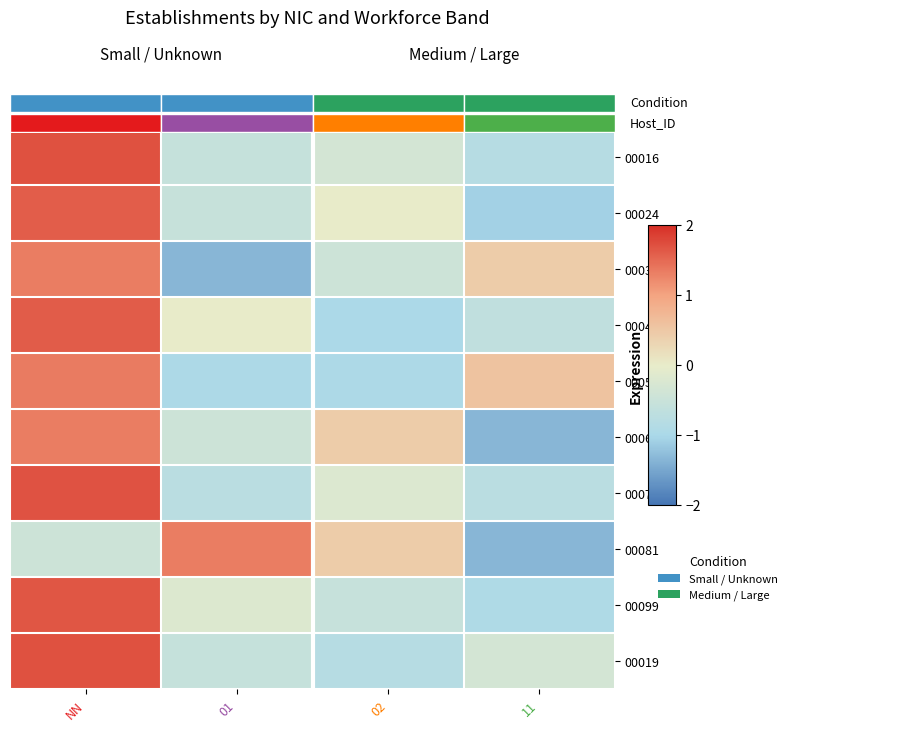

Rank the series at 11 from lowest to highest value.

00065, 00081, 00024, 00099, 00016, 00073, 00040, 00019, 00032, 00057